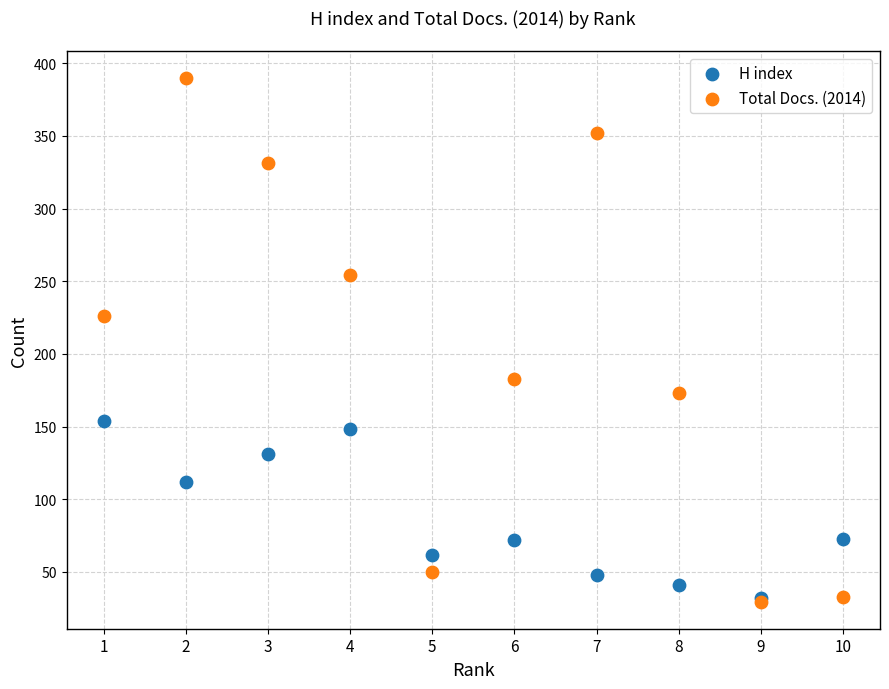

Which series has the widest spread of Y values?

Total Docs. (2014)